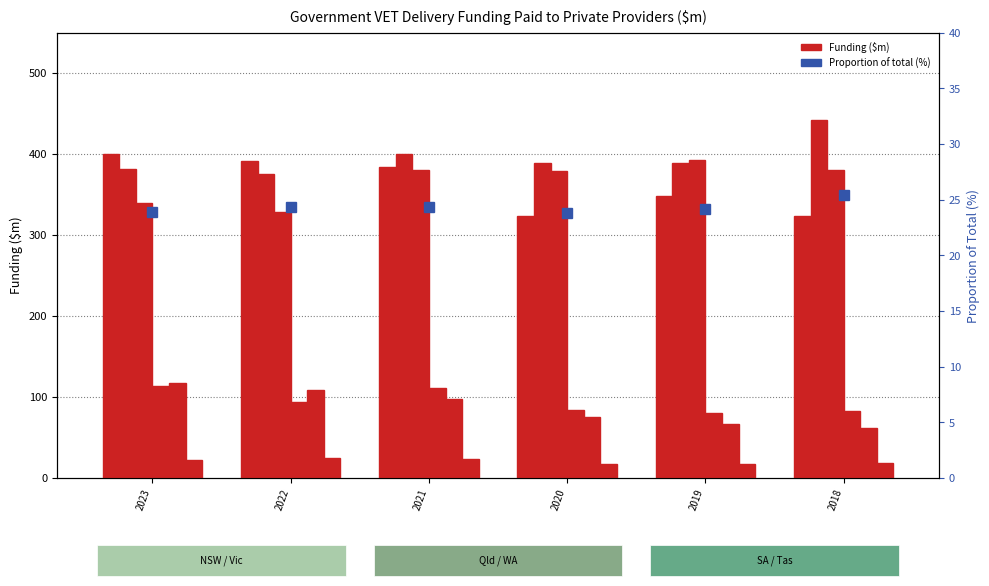

What is the sum of all SA values?

528.1